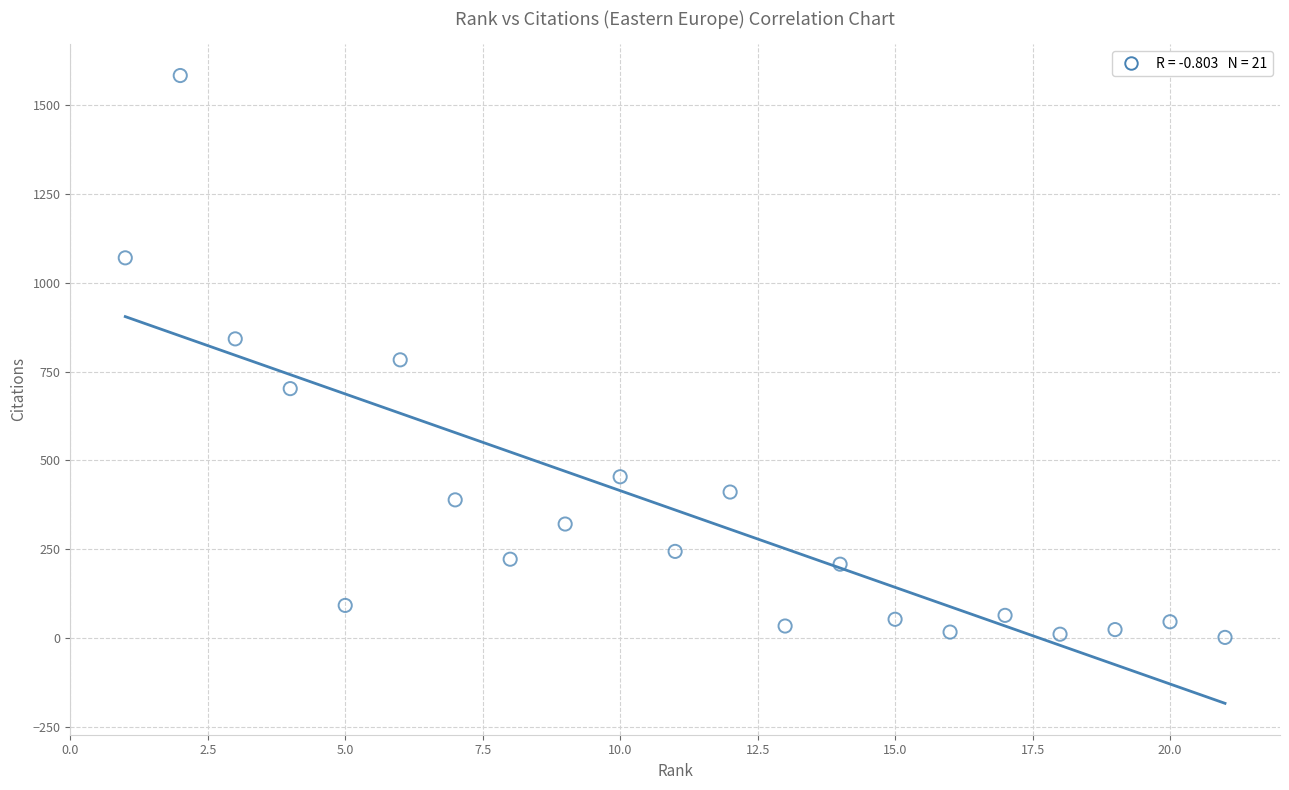

What is the range of X values (max minus min)?

20